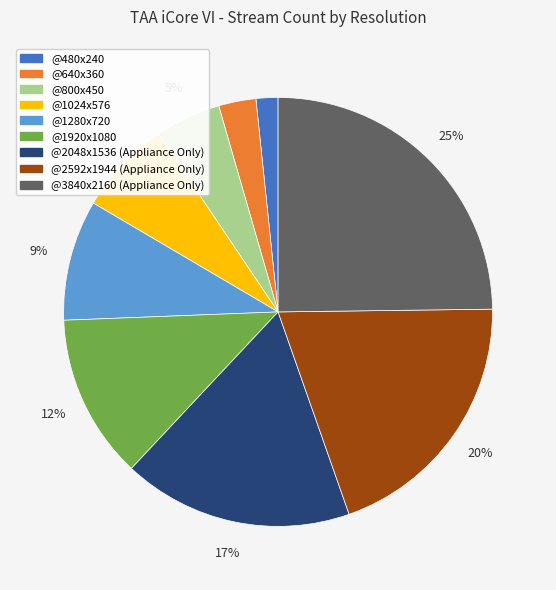

Which category has the smallest portion of the pie?

@480x240